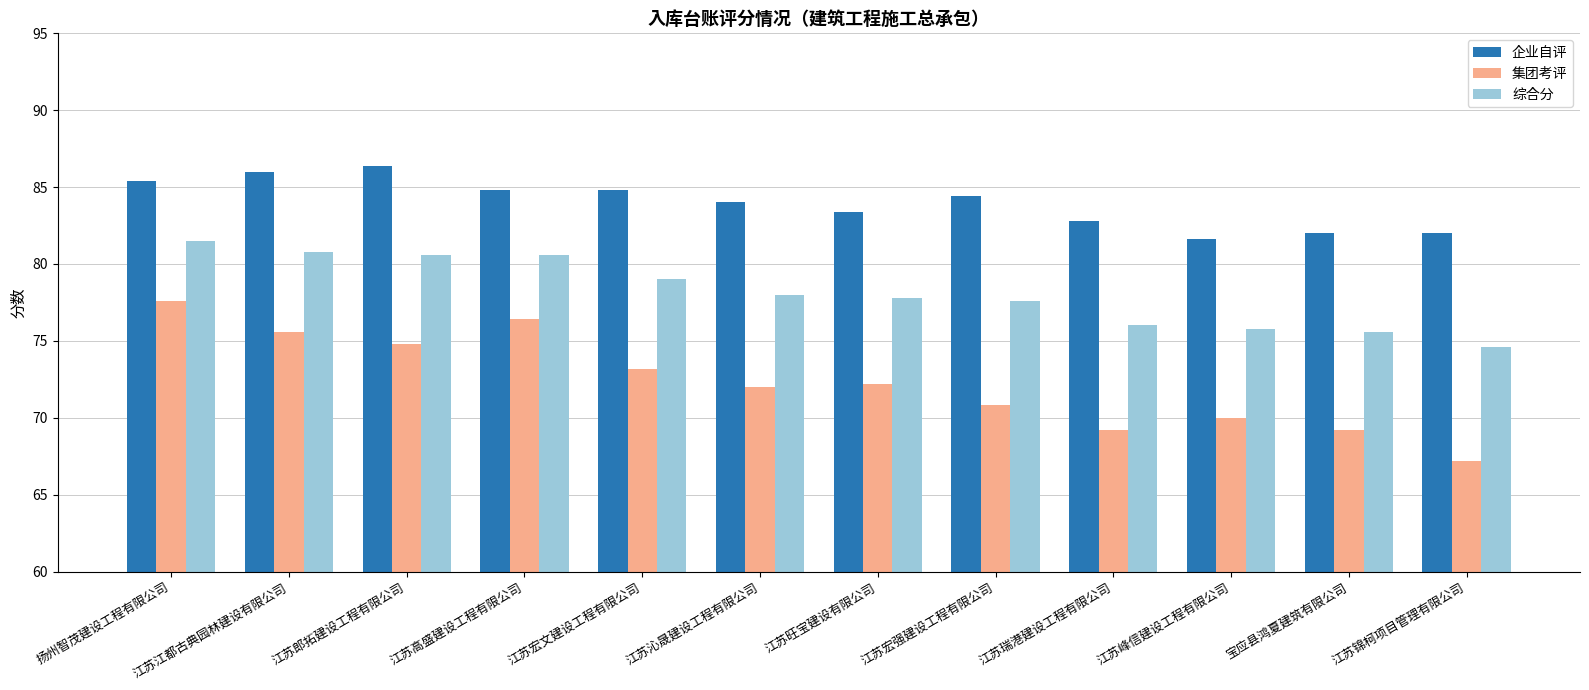

What is the sum of the 企业自评 values at 江苏宏文建设工程有限公司 and 江苏宏强建设工程有限公司?

169.2